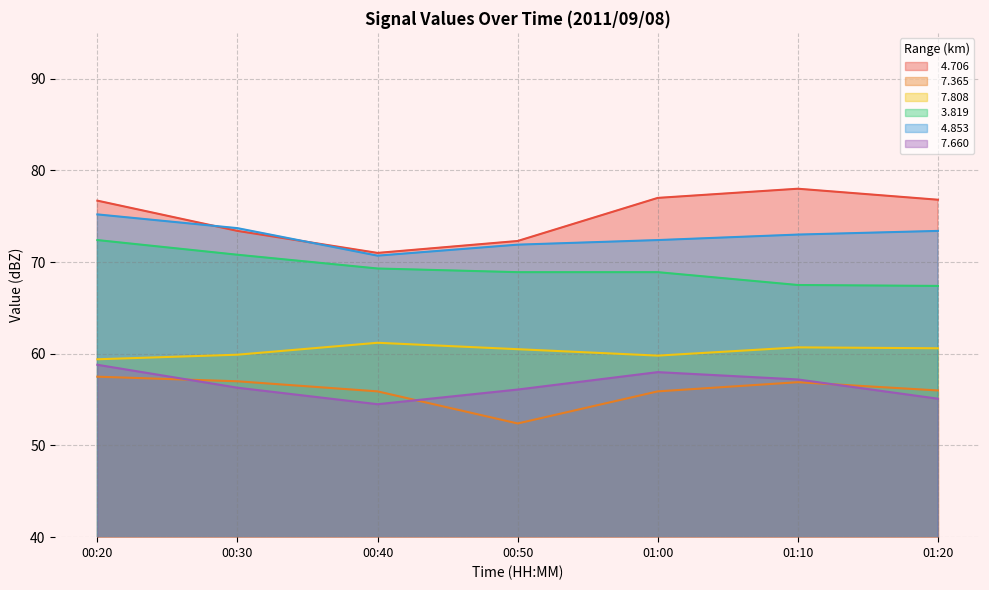

What is the difference between the highest and lowest values at 01:10?

21.1